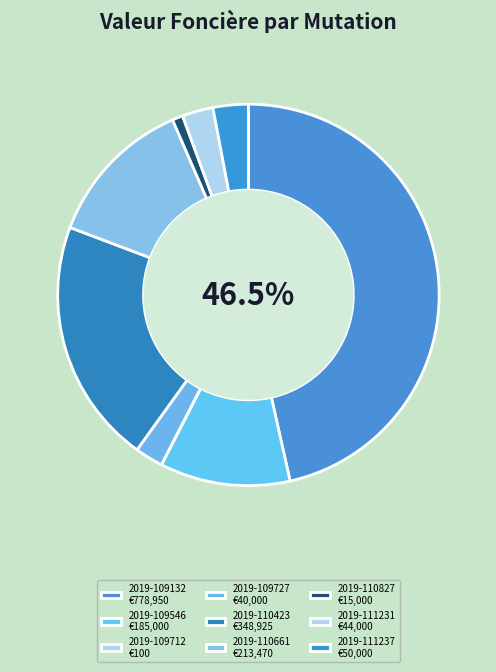

What portion of the pie excludes 2019-109132?

53.5%